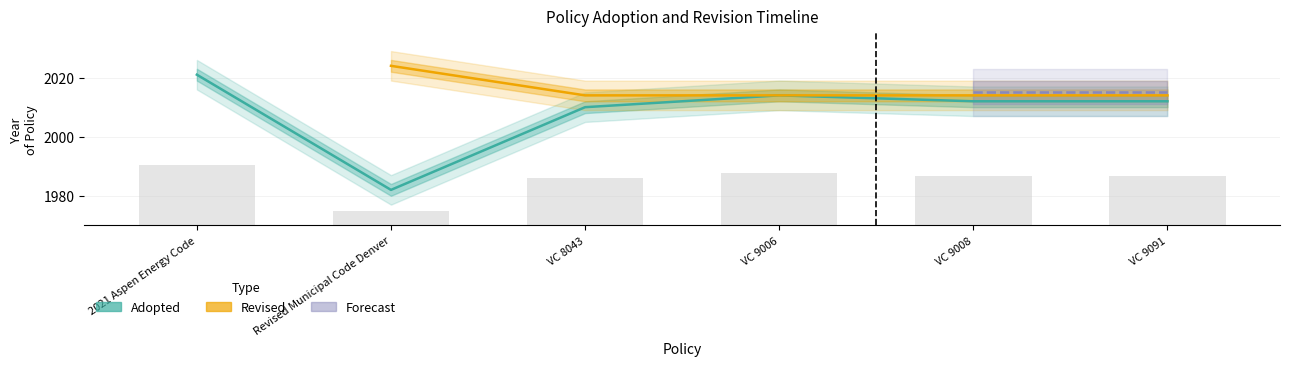

Rank the categories by value from lowest to highest.

Revised Municipal Code Denver, VC 8043, VC 9008, VC 9091, VC 9006, 2021 Aspen Energy Code